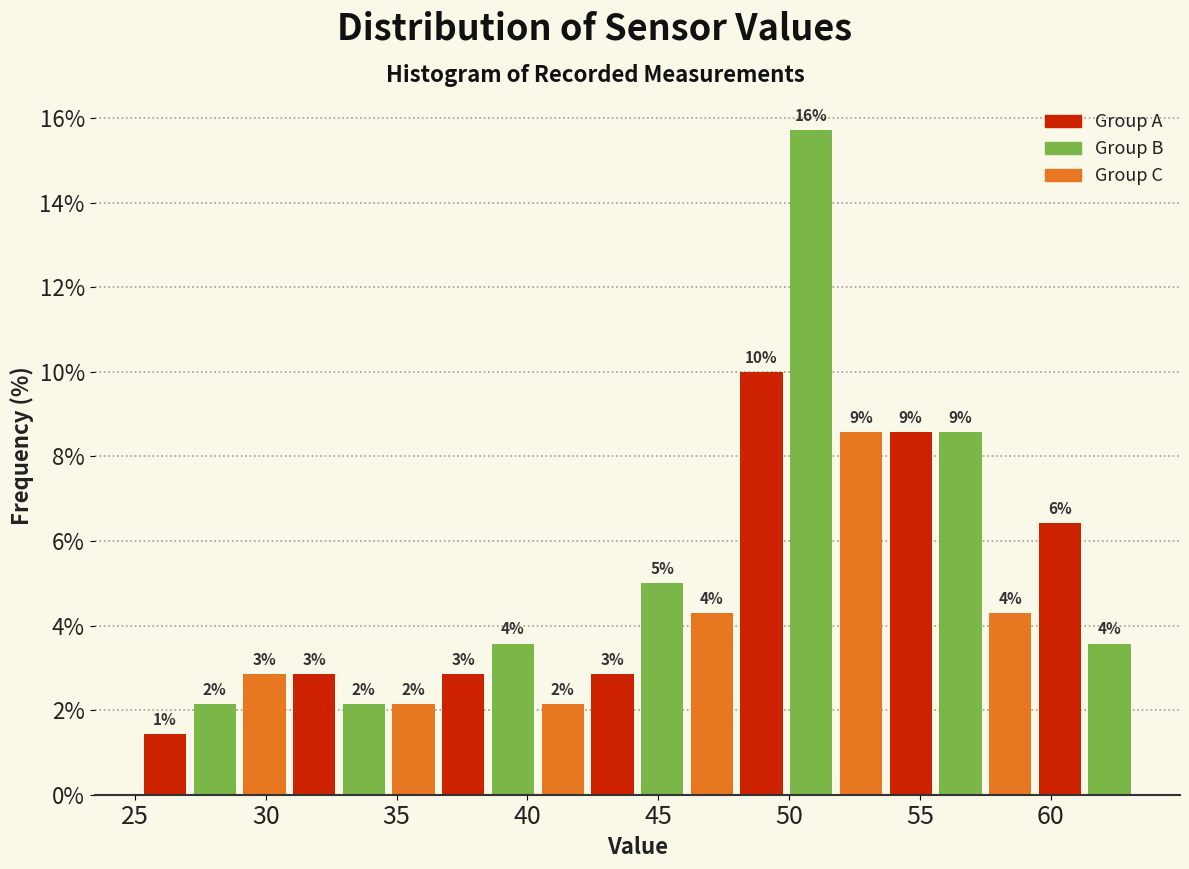

Around what value on the x-axis is the tallest bar? Give the approximate position of its centre, as read against the axis.

51.0